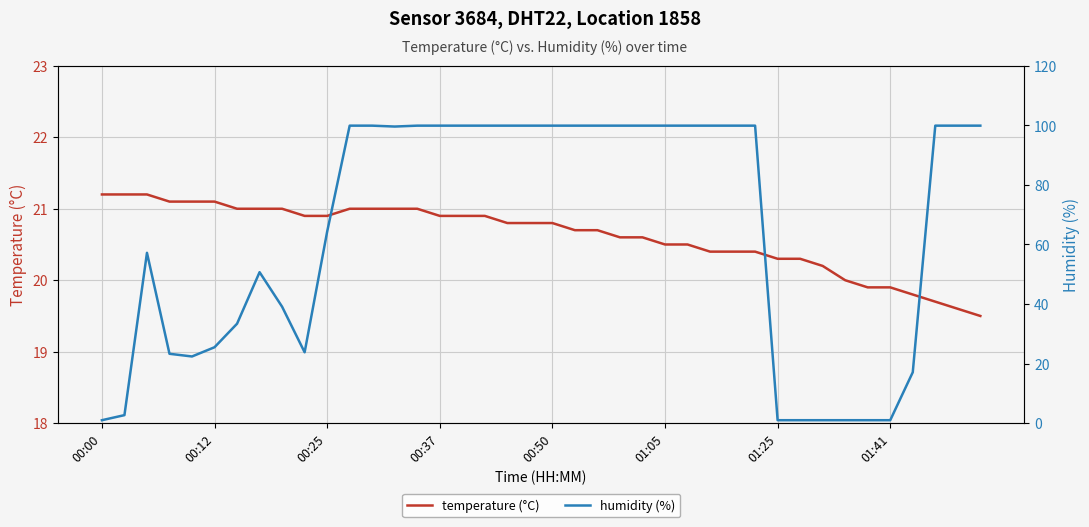

What is the maximum value for temperature (°C)?

21.2